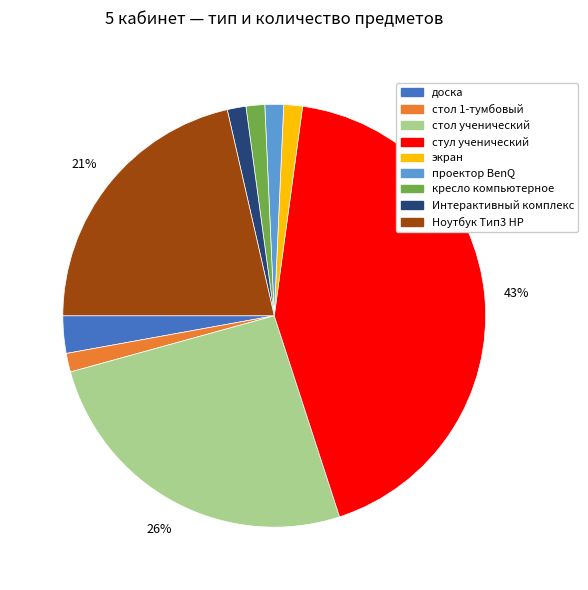

Is it true that кресло компьютерное is 1% of the pie?

True